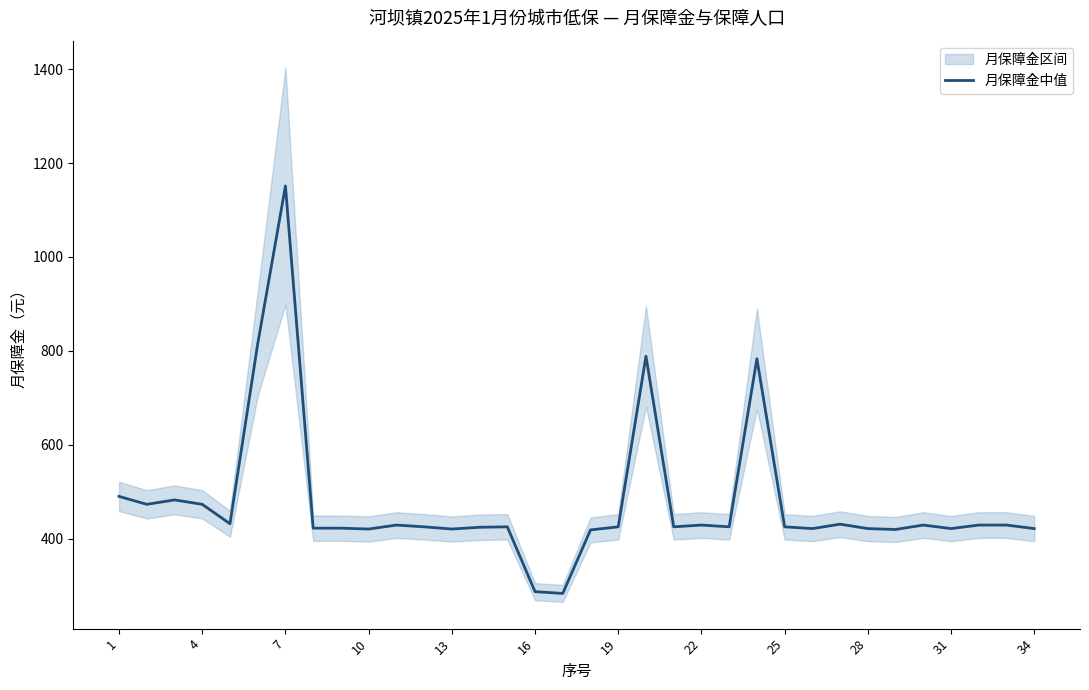

What is the difference between the maximum and minimum values?

868.3